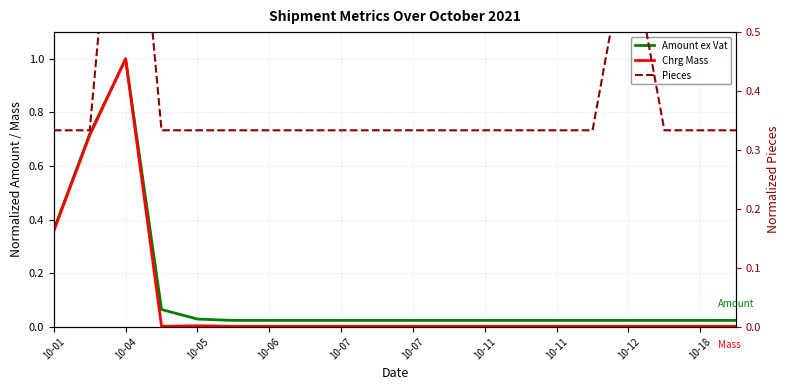

Reading left to right, transcribe all the data shown in this chart.

Amount ex Vat: 0.4	0.7	1.0	0.1	0.0	0.0	0.0	0.0	0.0	0.0	0.0	0.0	0.0	0.0	0.0	0.0	0.0	0.0	0.0	0.0
Chrg Mass: 0.4	0.7	1.0	0.0	0.0	0.0	0.0	0.0	0.0	0.0	0.0	0.0	0.0	0.0	0.0	0.0	0.0	0.0	0.0	0.0
Pieces: 0.3	0.3	1.0	0.3	0.3	0.3	0.3	0.3	0.3	0.3	0.3	0.3	0.3	0.3	0.3	0.3	0.7	0.3	0.3	0.3